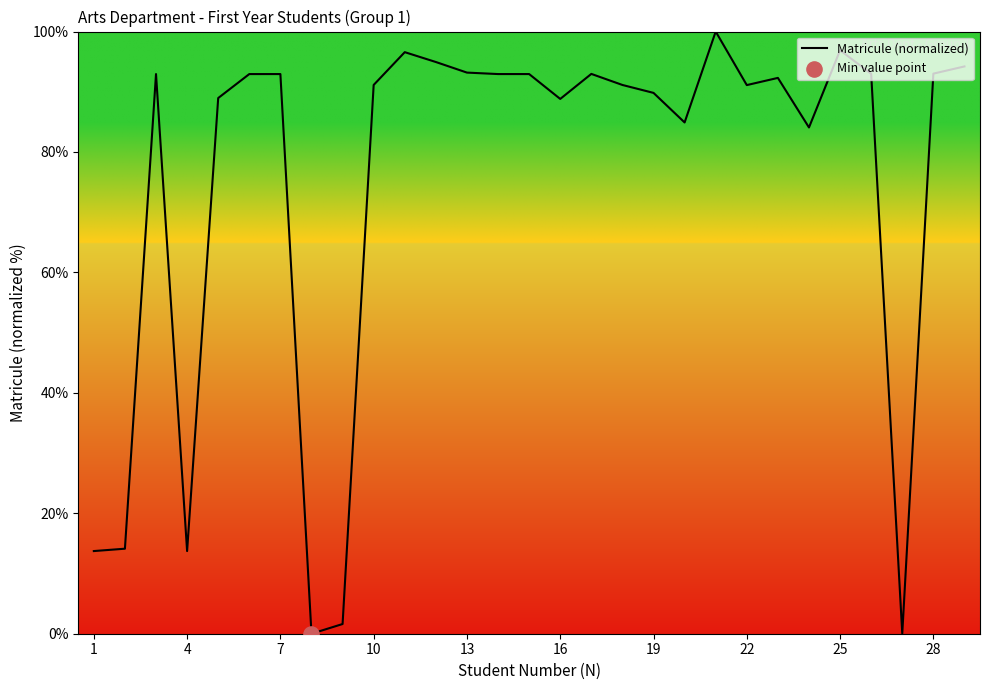

What is the difference between the maximum and minimum values?

100.0